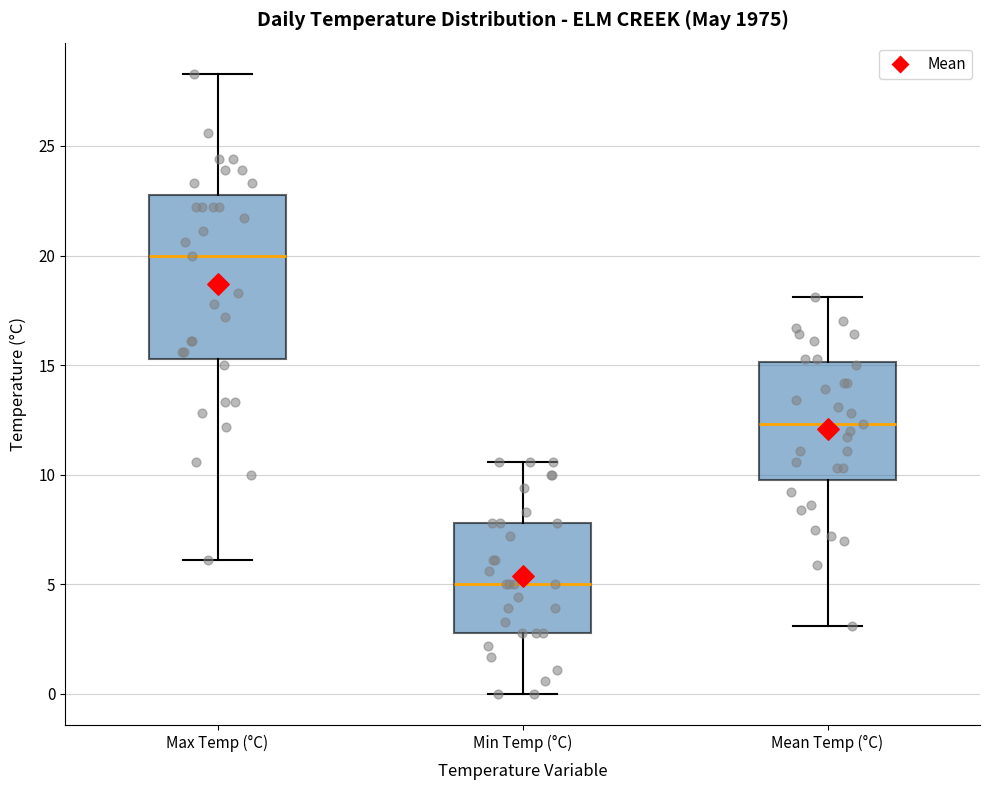

Comparing the boxes themselves (not the whiskers), which one is the tallest?

Max Temp (°C)